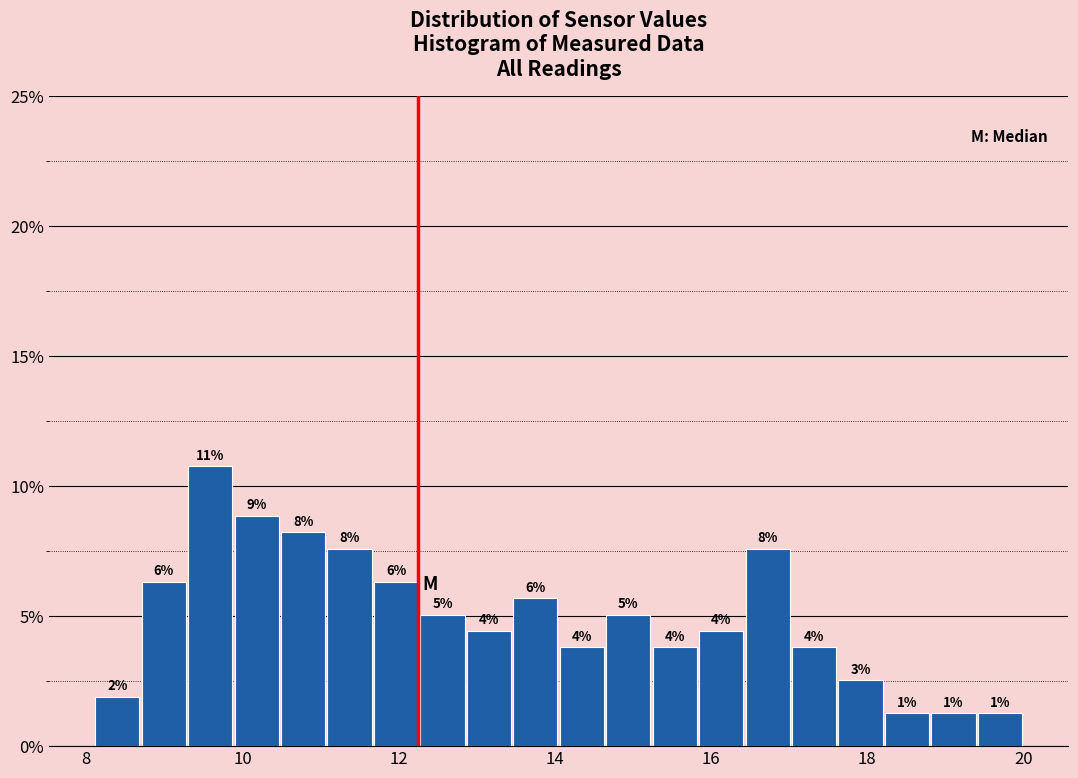

Read against the x-axis, roughly where is the centre of the tallest bar?

9.6